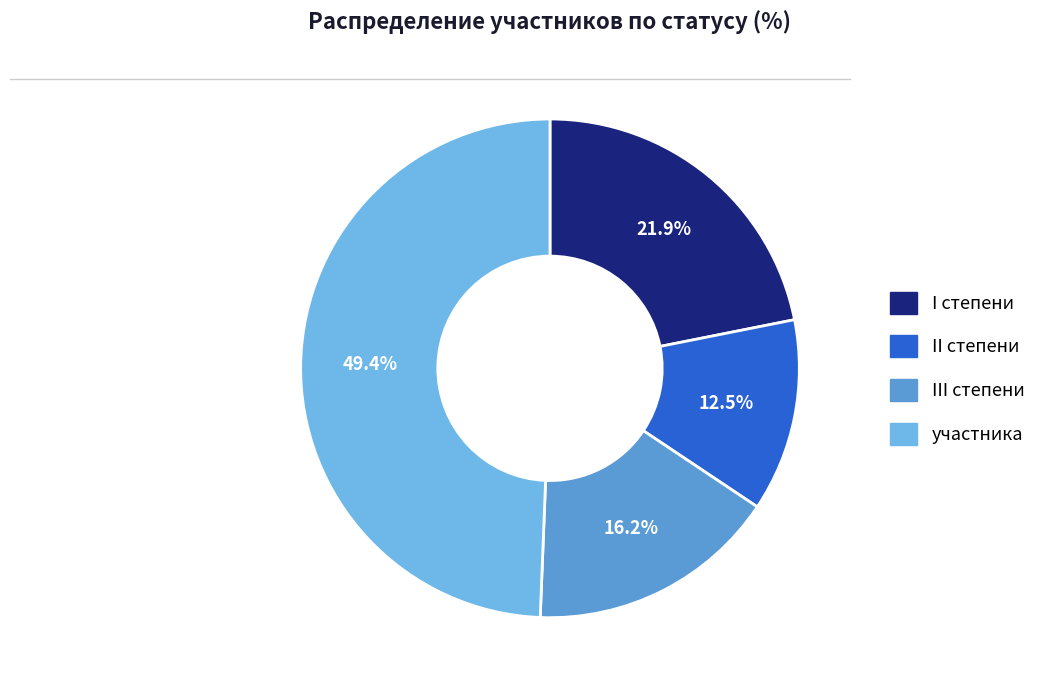

True or false: II степени accounts for 12% of the total.

True